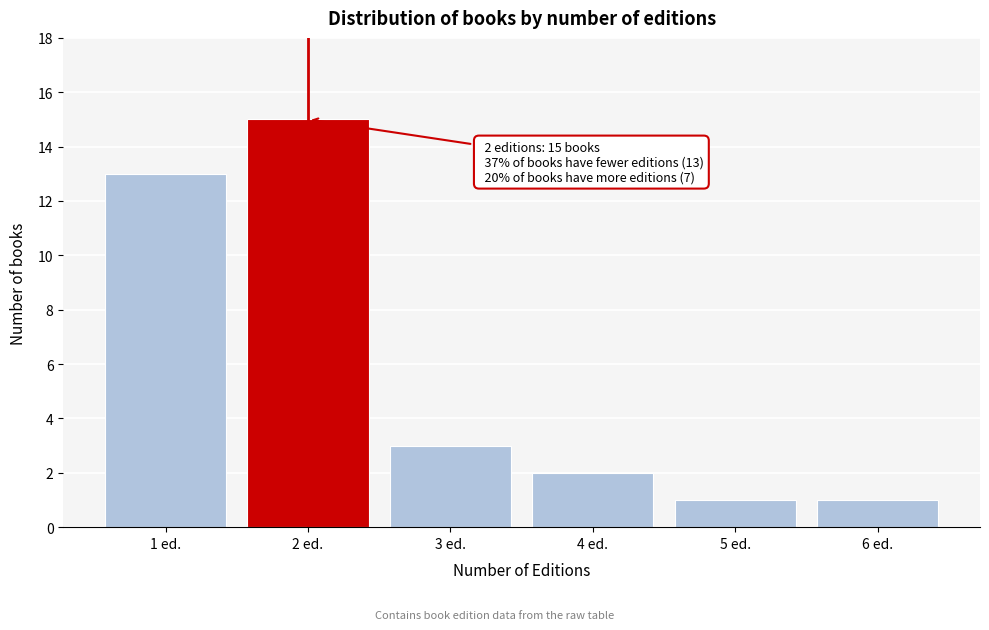

Reading left to right, what are all the values shown in this chart?

13	15	3	2	1	1